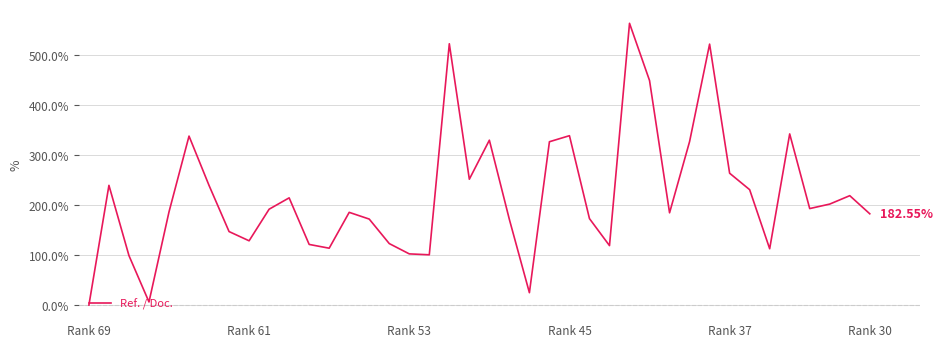

What is the difference between the maximum and minimum values?

563.6